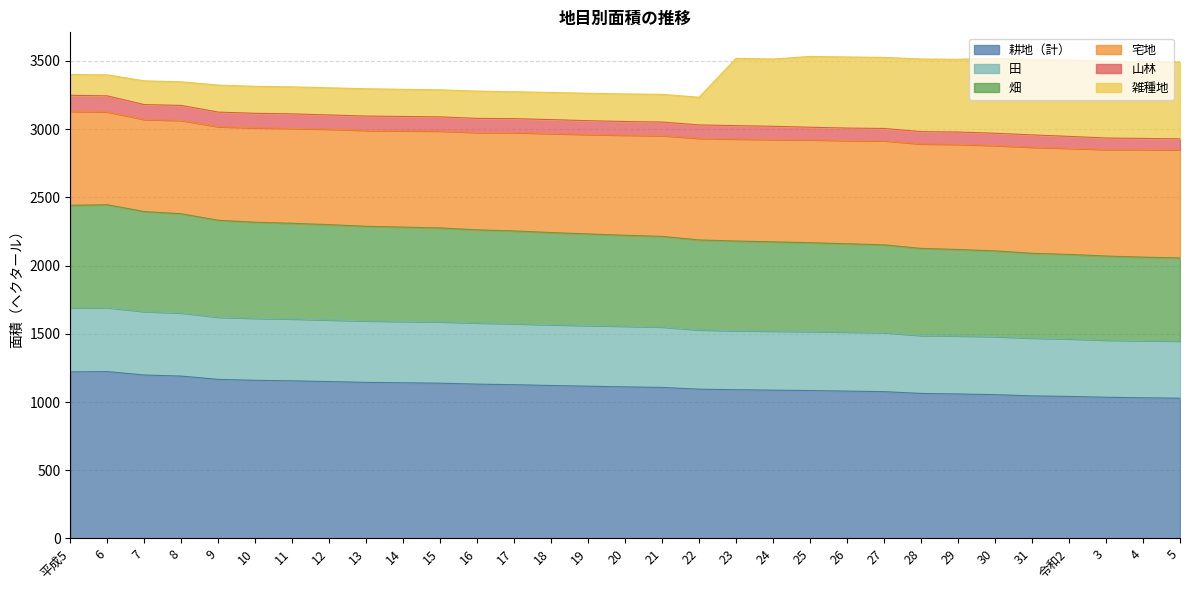

What is the total value across all series at 令和2?

3507